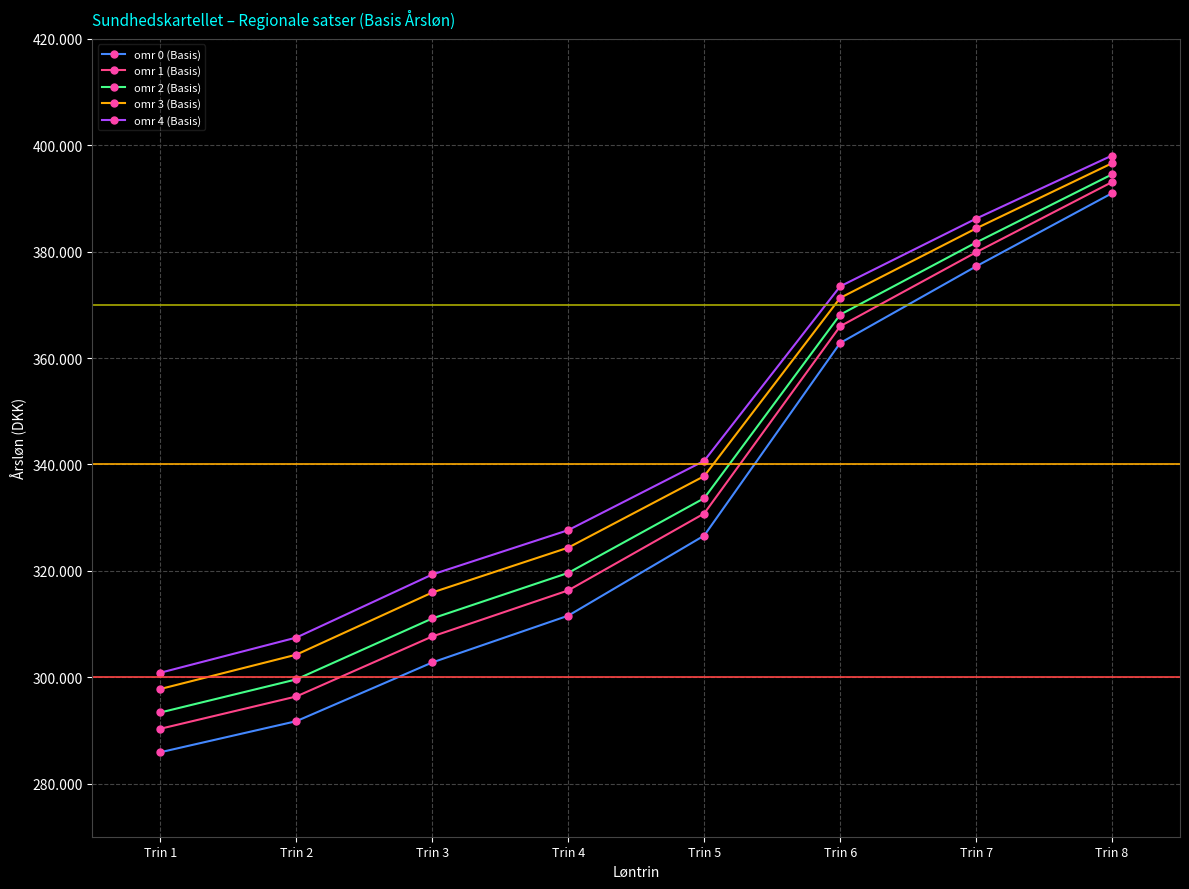

Reading left to right, extract all data points from this chart.

omr 0 (Basis): 285884	291724	302768	311561	326616	362824	377231	390987
omr 1 (Basis): 290300	296369	307653	316313	330769	365970	379881	393082
omr 2 (Basis): 293359	299584	311036	319601	333644	368148	381716	394530
omr 3 (Basis): 297777	304230	315920	324352	337797	371296	384367	396623
omr 4 (Basis): 300834	307446	319302	327642	340670	373474	386203	398072